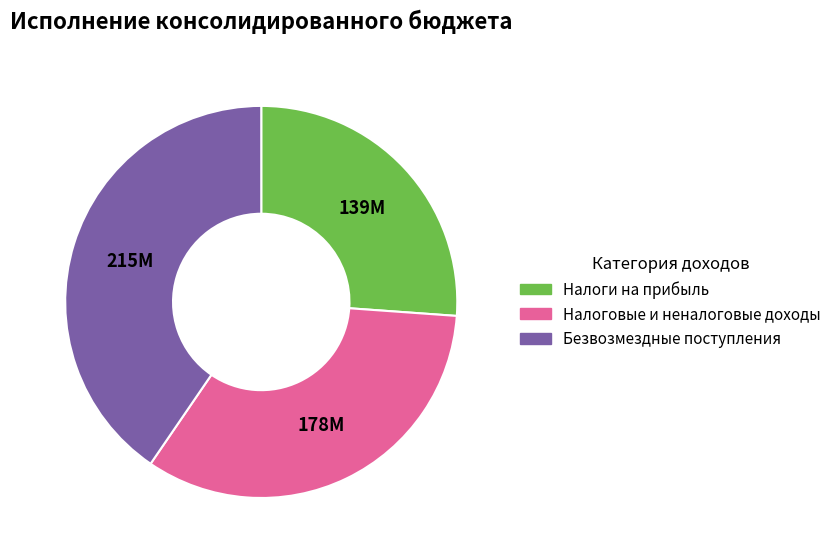

What is the ratio of the value at Налоги на прибыль to the value at Безвозмездные поступления?

0.6